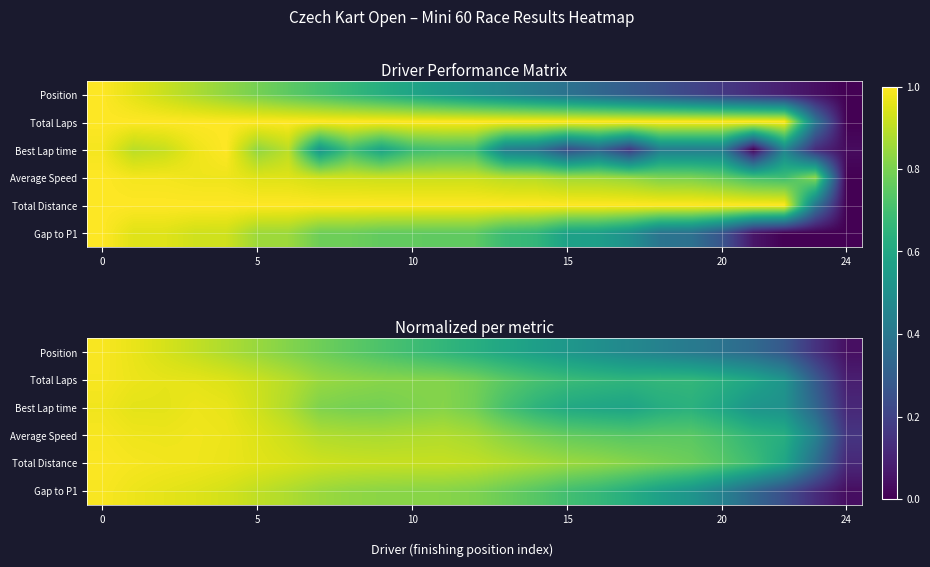

What is the highest value of the Average Speed series?

1.0